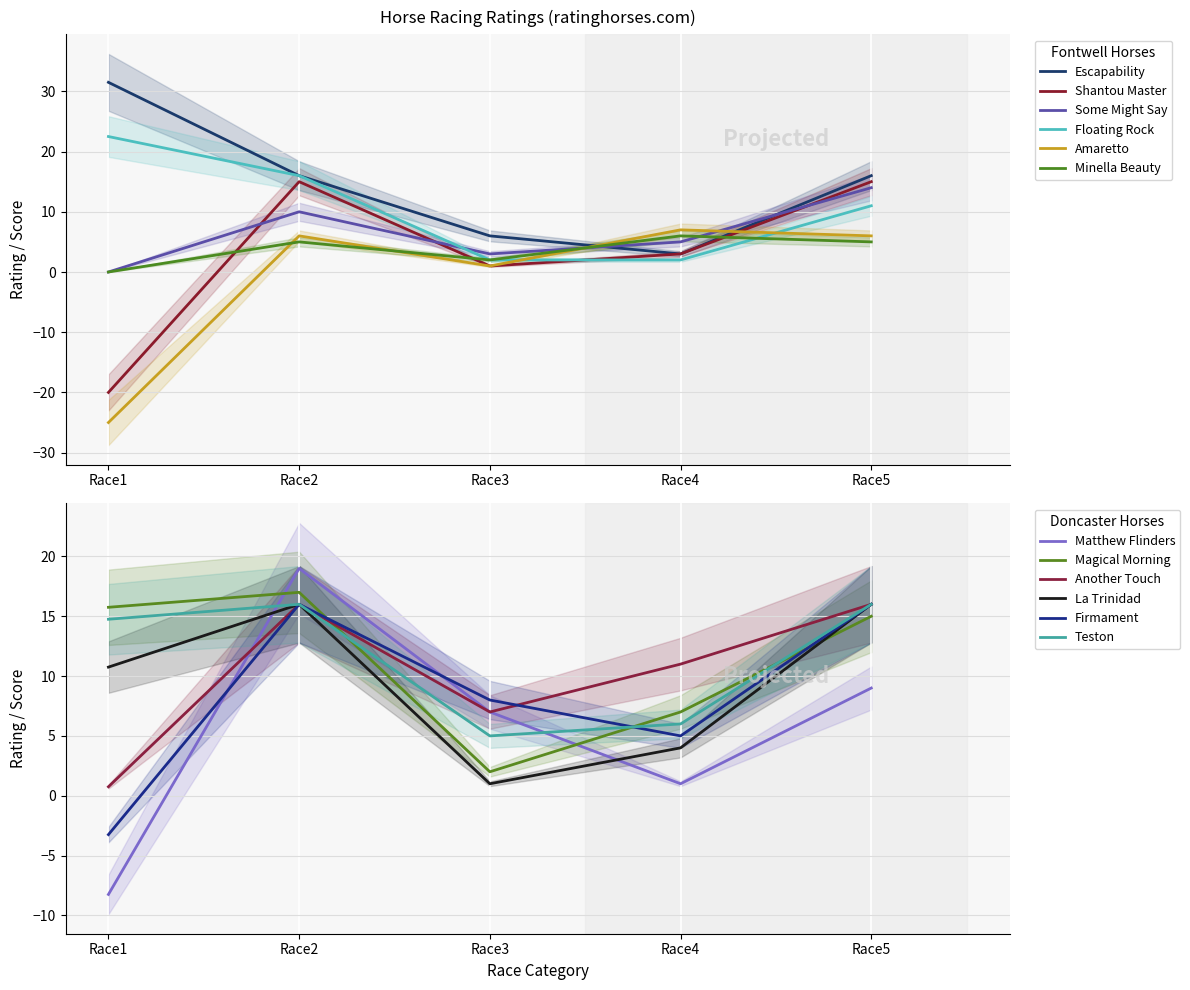

Which category has the lowest value in the Shantou Master series?

Race1